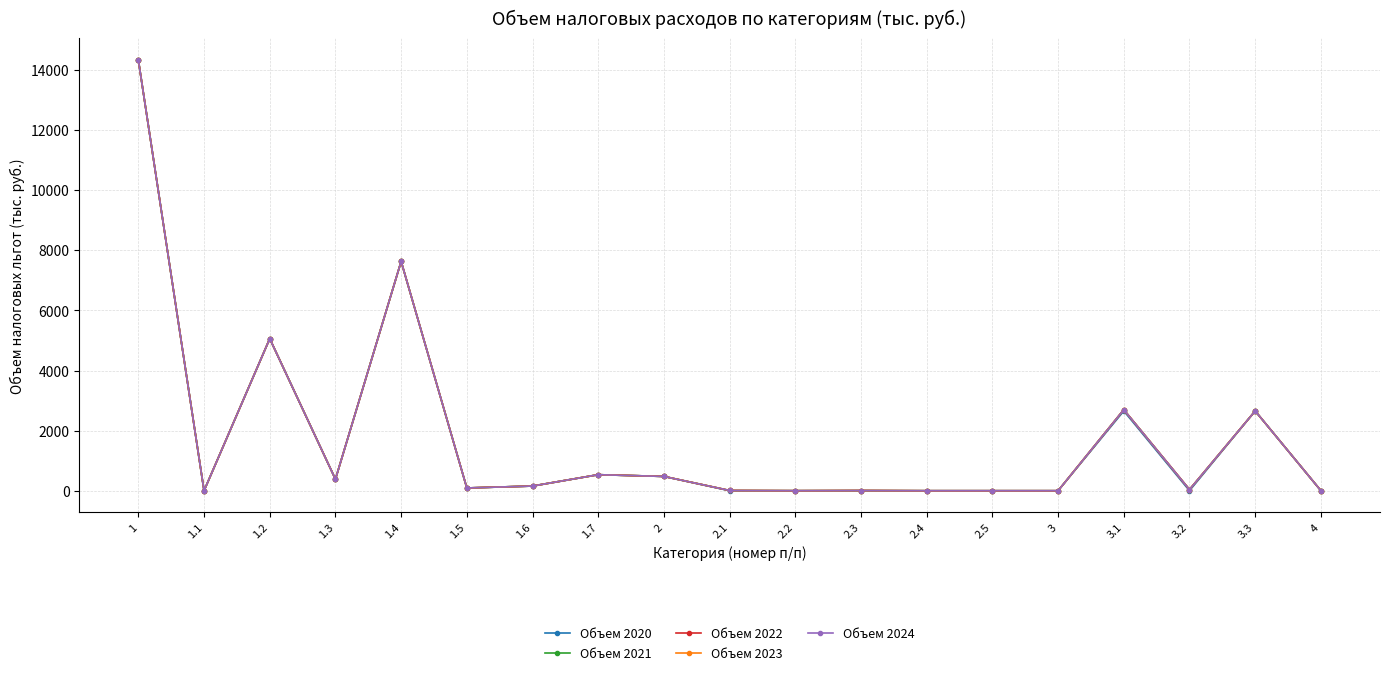

Is this an area chart (filled region under the line)?

No